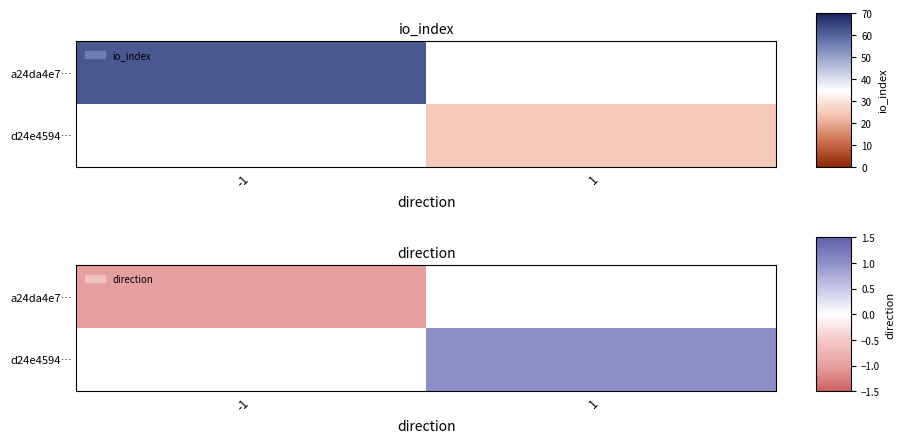

List the labels in order of a24da4e7… value, largest first.

-1, 1